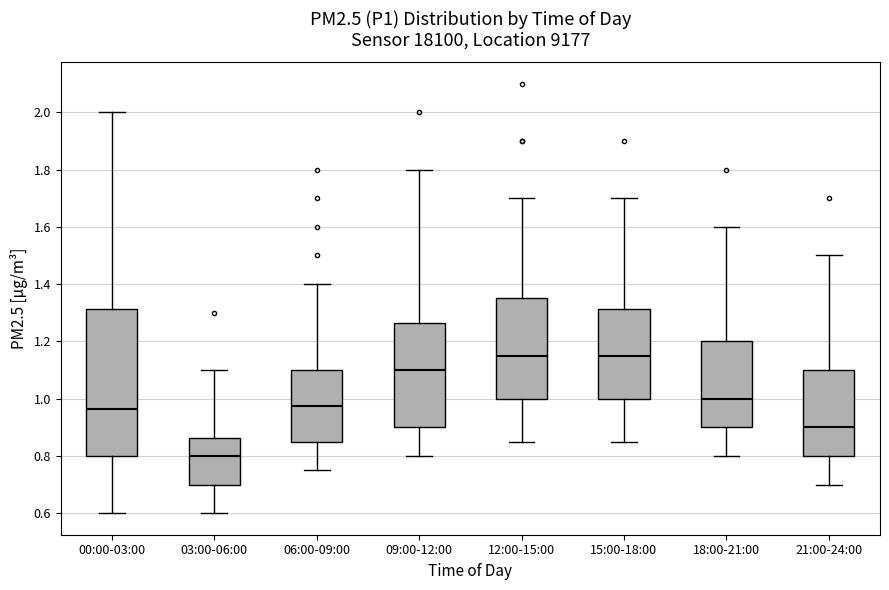

Reading left to right, transcribe this box plot: for each box, give where its median line is, the range the box spans, and where its two whiskers end, as read against the y-axis. The values are not printed on the chart, so give them approximately, as read against the axis.

00:00-03:00: median 0.96, box 0.80 to 1.32, whiskers 0.60 to 2.00
03:00-06:00: median 0.80, box 0.70 to 0.86, whiskers 0.60 to 1.10
06:00-09:00: median 0.98, box 0.86 to 1.10, whiskers 0.76 to 1.40
09:00-12:00: median 1.10, box 0.90 to 1.26, whiskers 0.80 to 1.80
12:00-15:00: median 1.16, box 1.00 to 1.36, whiskers 0.86 to 1.70
15:00-18:00: median 1.16, box 1.00 to 1.32, whiskers 0.86 to 1.70
18:00-21:00: median 1.00, box 0.90 to 1.20, whiskers 0.80 to 1.60
21:00-24:00: median 0.90, box 0.80 to 1.10, whiskers 0.70 to 1.50